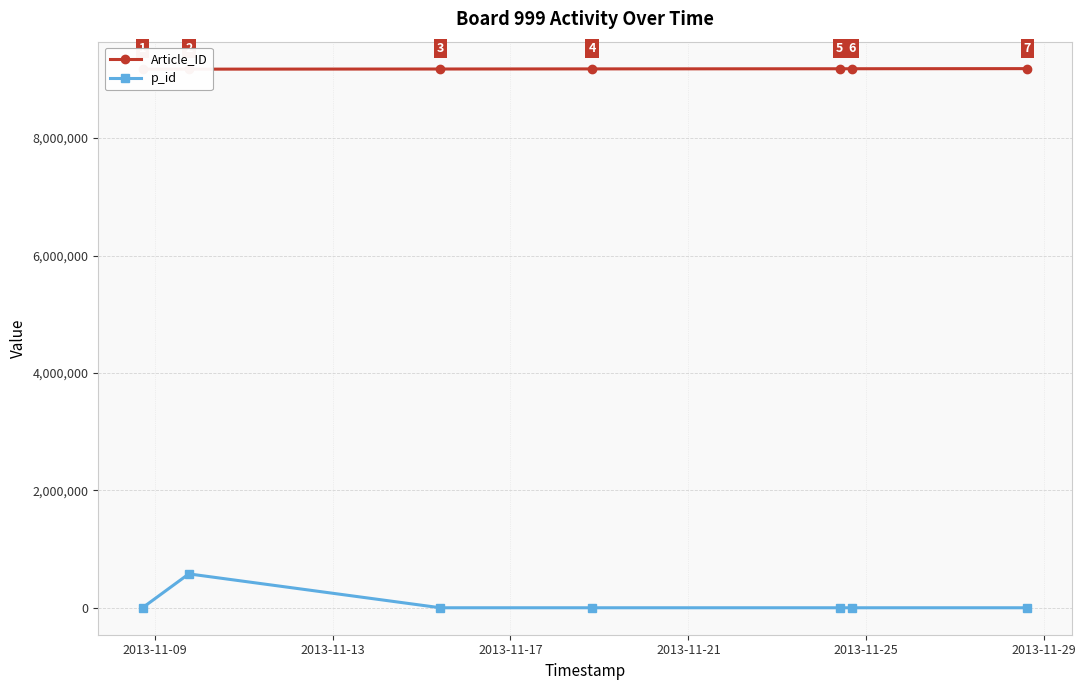

How many lines are shown in the chart?

2